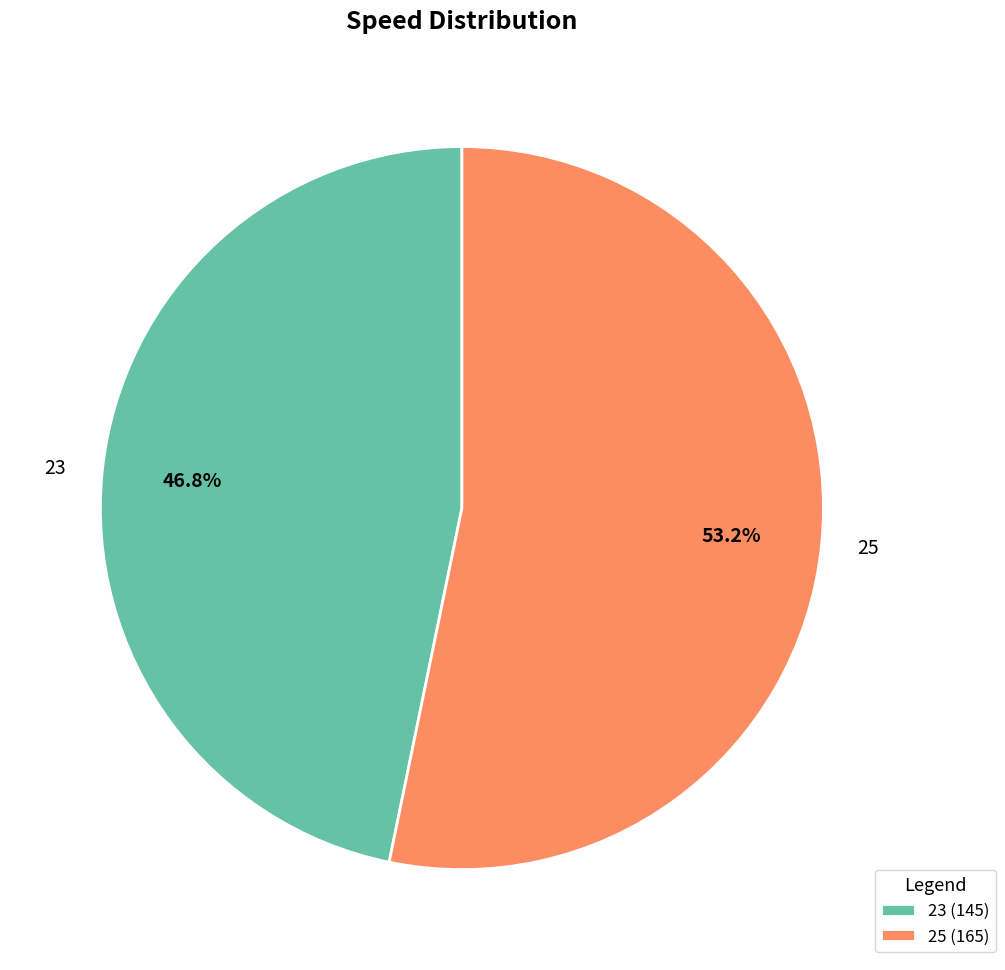

Between 23 and 25, which is larger?

25